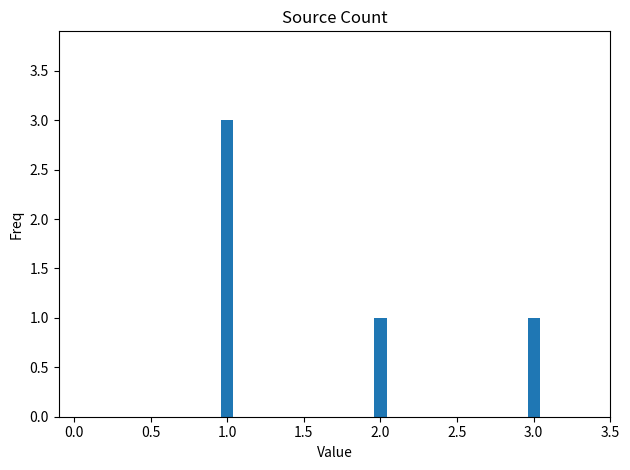

What is the maximum value shown in the chart?

3